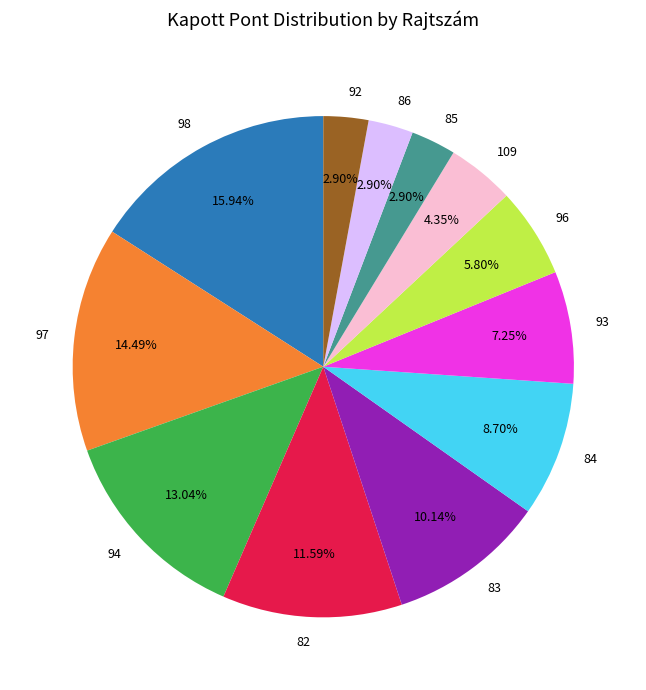

To the nearest percent, what is the combined percentage of 97 and 109?

19%